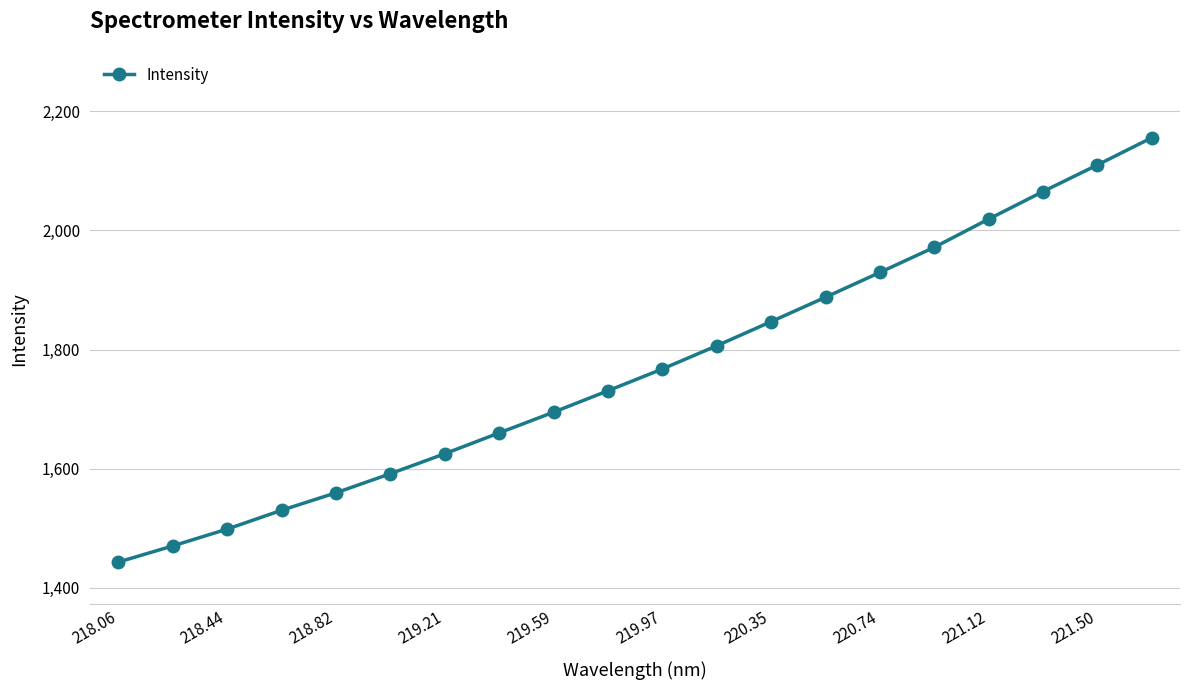

Reading left to right, list all the values displayed in this chart.

1443.5	1470.6	1498.8	1530.4	1559.7	1591.8	1625.3	1660.2	1695.0	1730.9	1767.4	1806.4	1846.9	1887.8	1929.5	1971.5	2018.9	2065.1	2109.7	2155.3